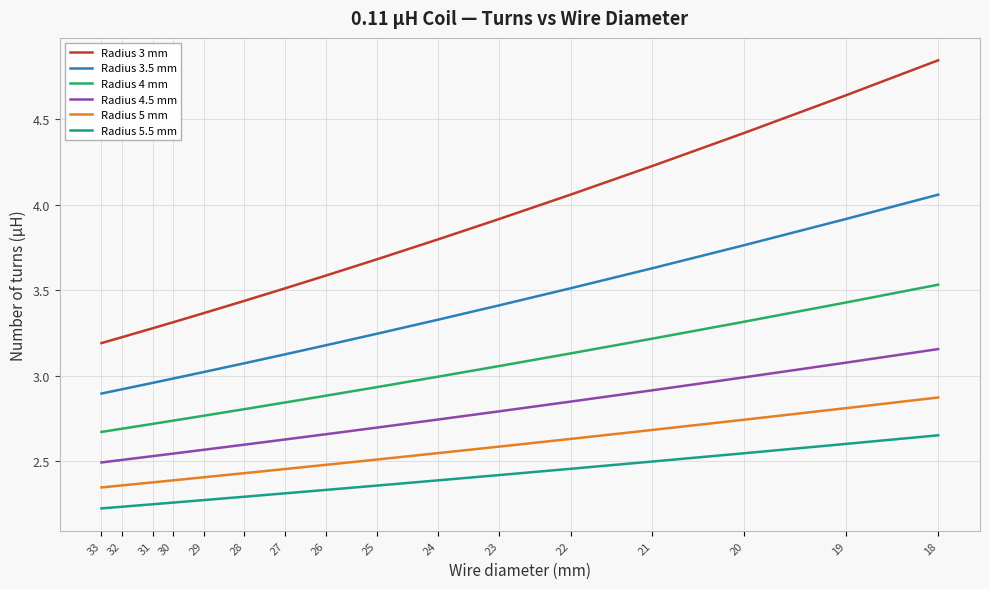

Is the value of Radius 3.5 mm at 21 greater than the value of Radius 5 mm at 26?

Yes